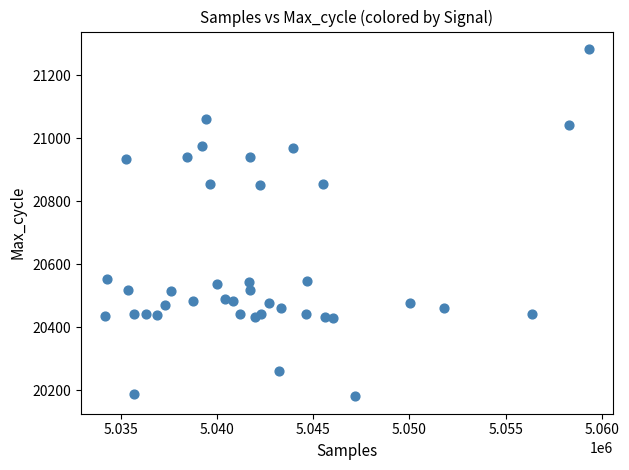

What is the range of Y values (max minus min)?

1103